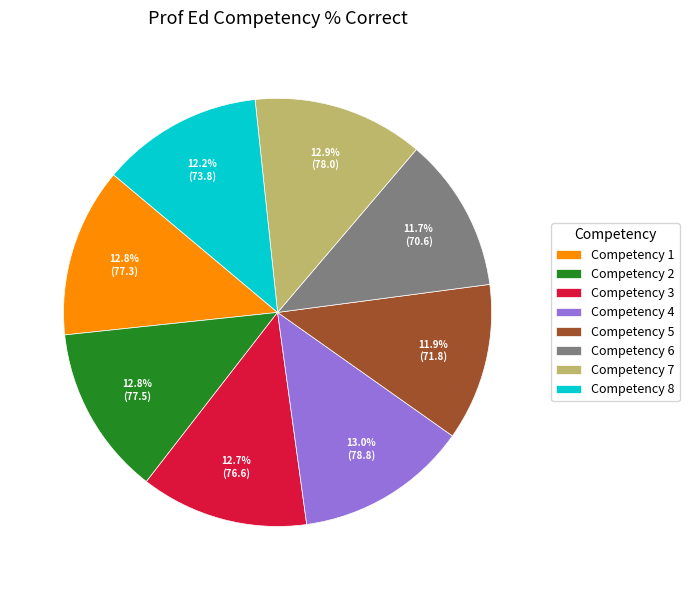

Does Competency 4 represent more than half of the total?

No